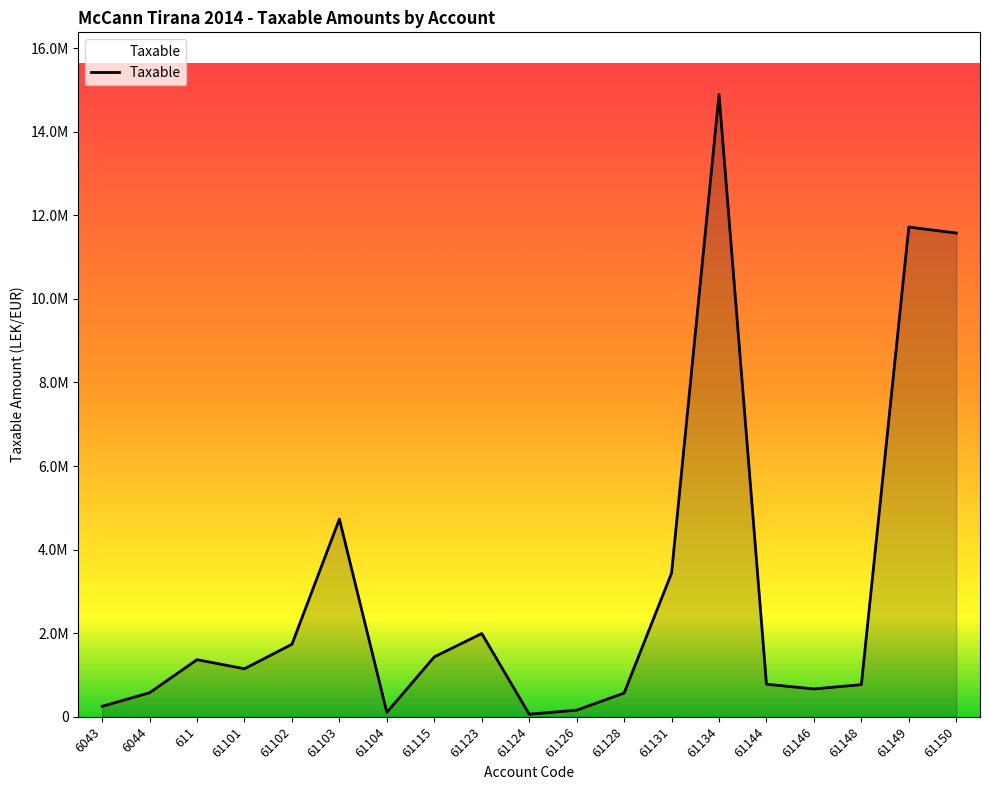

At which category does the chart reach its peak across all series?

61134